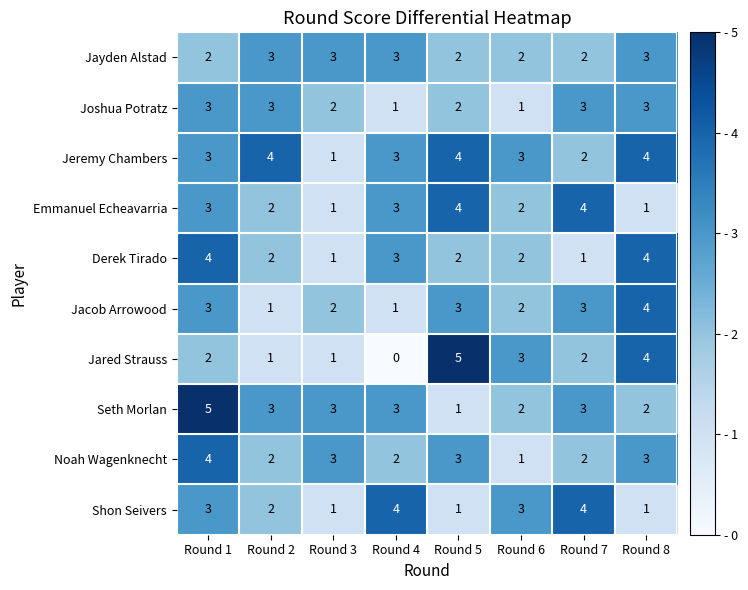

How many distinct data groups are displayed?

10